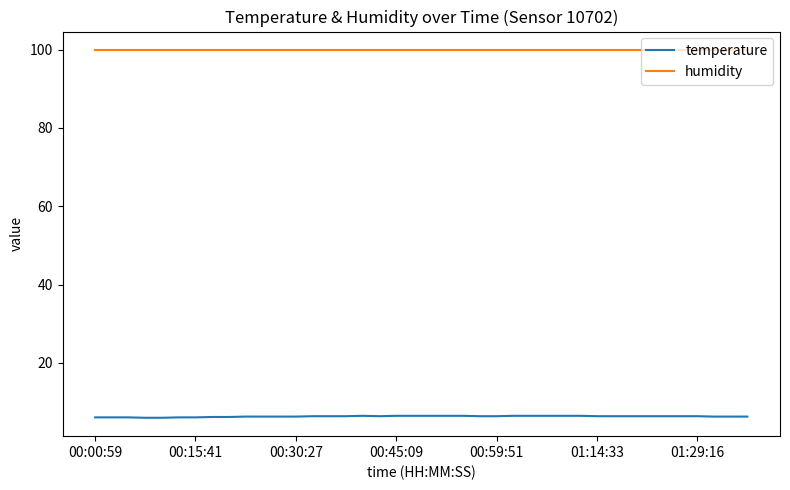

Rank the series by their average value, from lowest to highest.

temperature, humidity